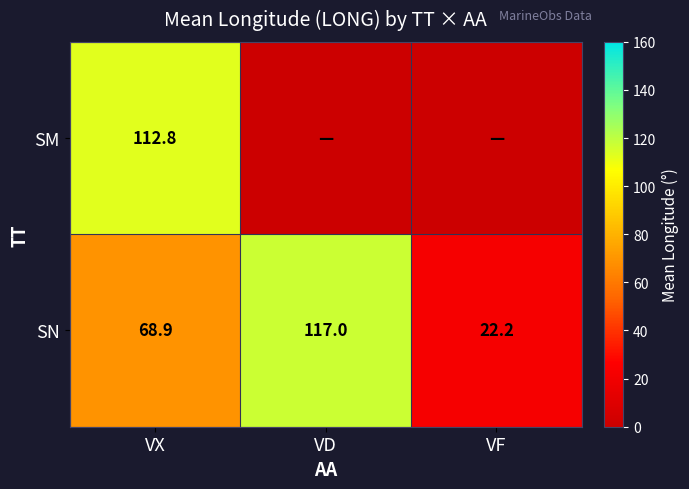

At which label does SN reach its peak?

VD